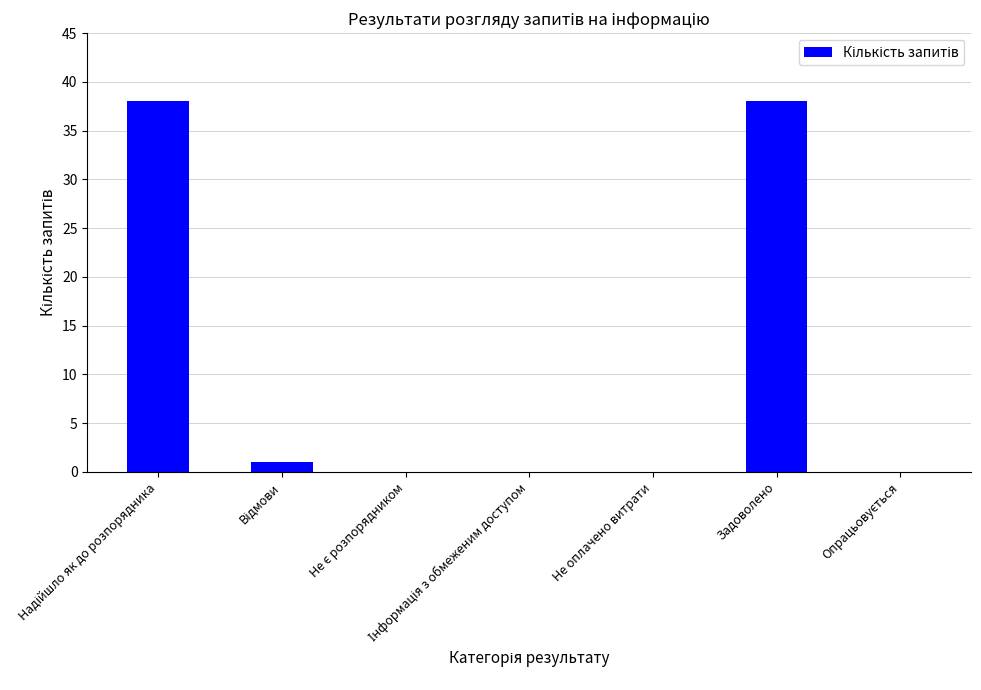

What is the sum of all values?

77